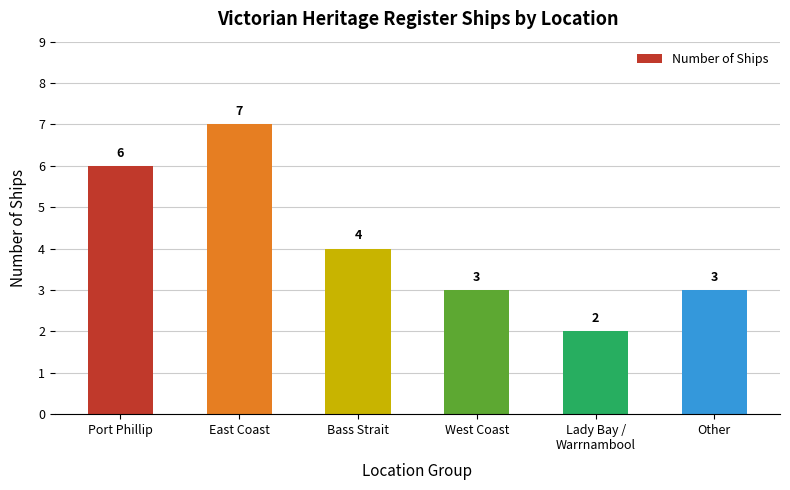

How many values are between 3 and 6?

4